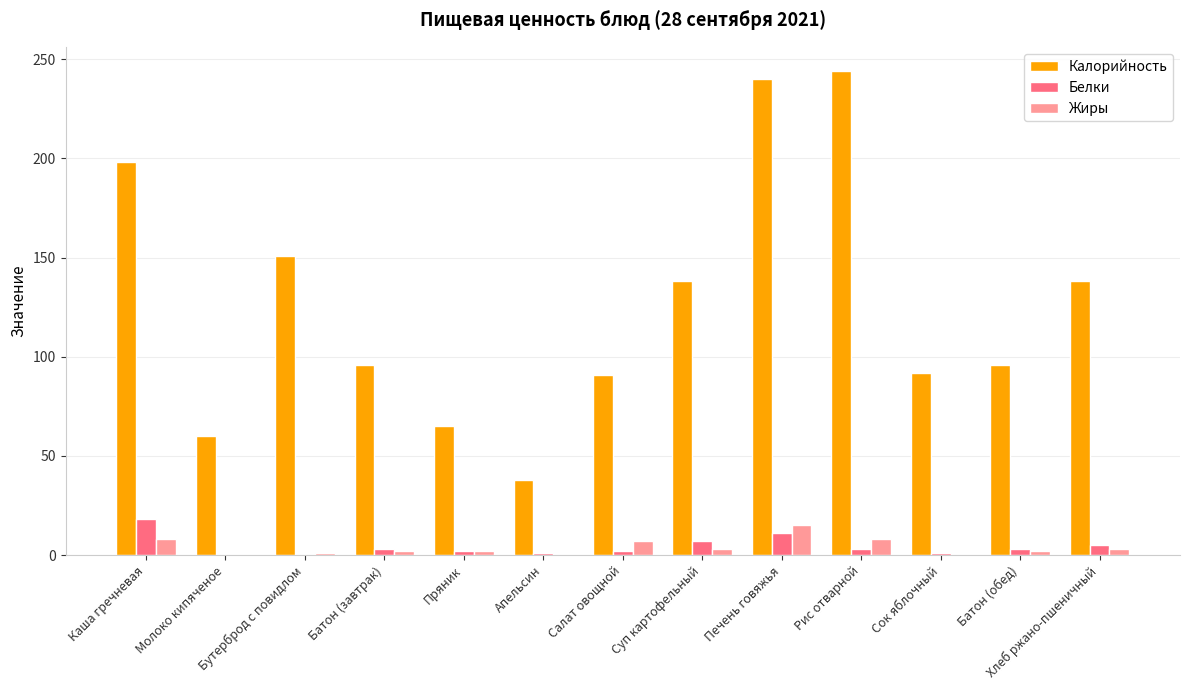

Which series changed the most between Апельсин and Хлеб ржано-пшеничный?

Калорийность